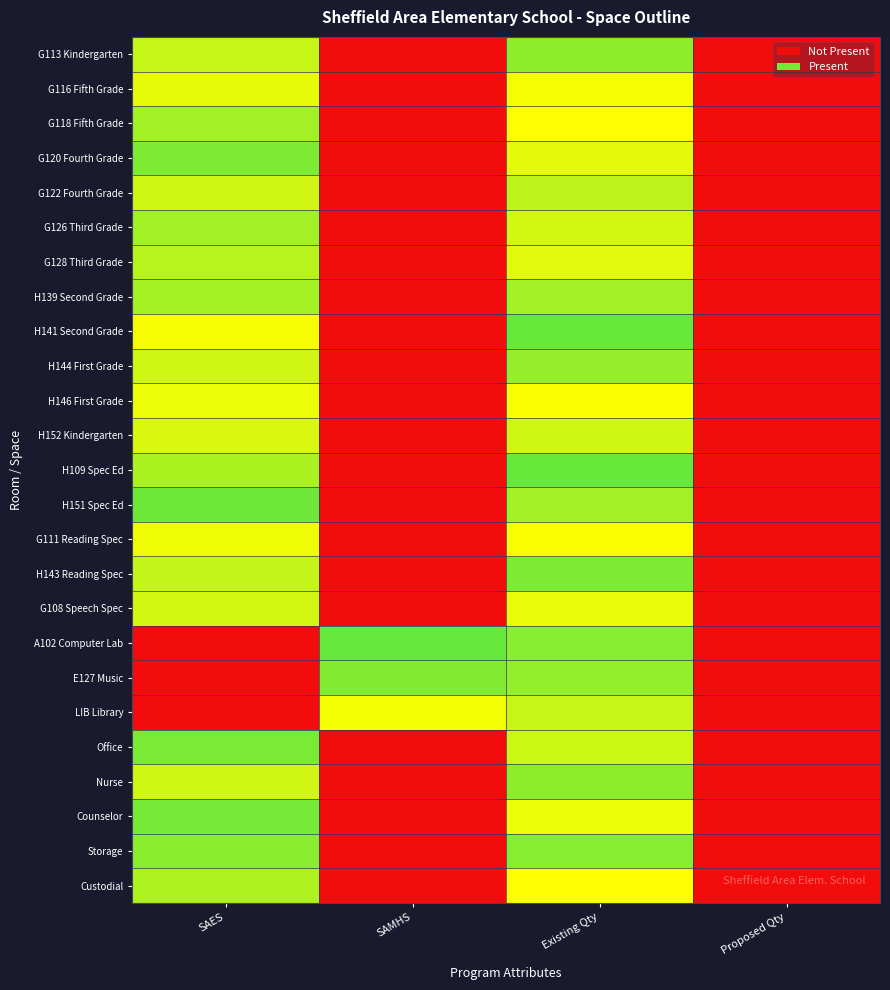

Reading left to right, extract all data points from this chart.

G113 Kindergarten: SAES=1.1	SAMHS=0.0	Existing Qty=1.2	Proposed Qty=0.0
G116 Fifth Grade: SAES=1.0	SAMHS=0.0	Existing Qty=1.0	Proposed Qty=0.0
G118 Fifth Grade: SAES=1.2	SAMHS=0.0	Existing Qty=1.0	Proposed Qty=0.0
G120 Fourth Grade: SAES=1.2	SAMHS=0.0	Existing Qty=1.1	Proposed Qty=0.0
G122 Fourth Grade: SAES=1.1	SAMHS=0.0	Existing Qty=1.1	Proposed Qty=0.0
G126 Third Grade: SAES=1.2	SAMHS=0.0	Existing Qty=1.1	Proposed Qty=0.0
G128 Third Grade: SAES=1.1	SAMHS=0.0	Existing Qty=1.1	Proposed Qty=0.0
H139 Second Grade: SAES=1.2	SAMHS=0.0	Existing Qty=1.2	Proposed Qty=0.0
H141 Second Grade: SAES=1.0	SAMHS=0.0	Existing Qty=1.3	Proposed Qty=0.0
H144 First Grade: SAES=1.1	SAMHS=0.0	Existing Qty=1.2	Proposed Qty=0.0
H146 First Grade: SAES=1.0	SAMHS=0.0	Existing Qty=1.0	Proposed Qty=0.0
H152 Kindergarten: SAES=1.1	SAMHS=0.0	Existing Qty=1.1	Proposed Qty=0.0
H109 Spec Ed: SAES=1.2	SAMHS=0.0	Existing Qty=1.3	Proposed Qty=0.0
H151 Spec Ed: SAES=1.3	SAMHS=0.0	Existing Qty=1.2	Proposed Qty=0.0
G111 Reading Spec: SAES=1.0	SAMHS=0.0	Existing Qty=1.0	Proposed Qty=0.0
H143 Reading Spec: SAES=1.1	SAMHS=0.0	Existing Qty=1.2	Proposed Qty=0.0
G108 Speech Spec: SAES=1.1	SAMHS=0.0	Existing Qty=1.0	Proposed Qty=0.0
A102 Computer Lab: SAES=0.0	SAMHS=1.3	Existing Qty=1.2	Proposed Qty=0.0
E127 Music: SAES=0.0	SAMHS=1.2	Existing Qty=1.2	Proposed Qty=0.0
LIB Library: SAES=0.0	SAMHS=1.0	Existing Qty=1.1	Proposed Qty=0.0
Office: SAES=1.3	SAMHS=0.0	Existing Qty=1.1	Proposed Qty=0.0
Nurse: SAES=1.1	SAMHS=0.0	Existing Qty=1.2	Proposed Qty=0.0
Counselor: SAES=1.3	SAMHS=0.0	Existing Qty=1.0	Proposed Qty=0.0
Storage: SAES=1.2	SAMHS=0.0	Existing Qty=1.2	Proposed Qty=0.0
Custodial: SAES=1.2	SAMHS=0.0	Existing Qty=1.0	Proposed Qty=0.0